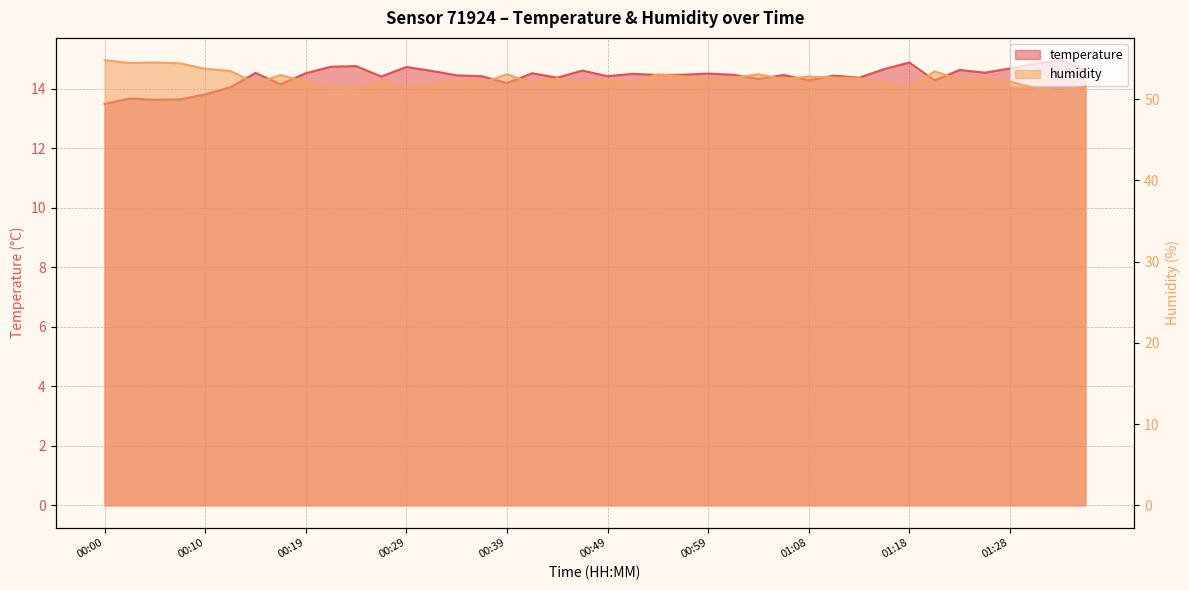

Does the chart have visible grid lines?

Yes